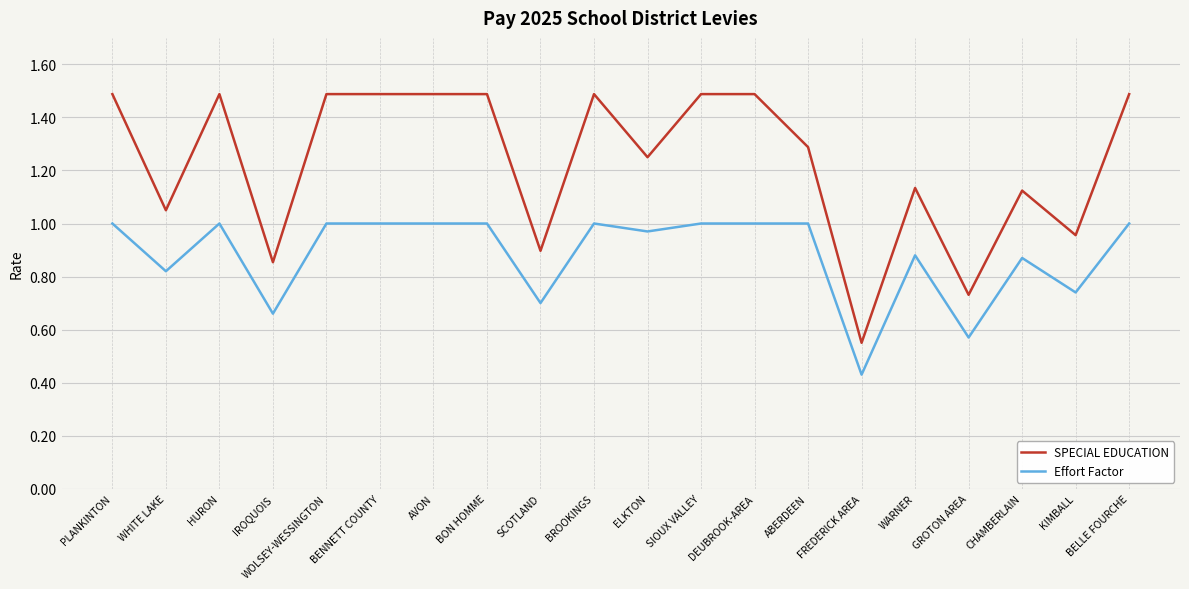

List the series in order of their peak value, highest first.

SPECIAL EDUCATION, Effort Factor